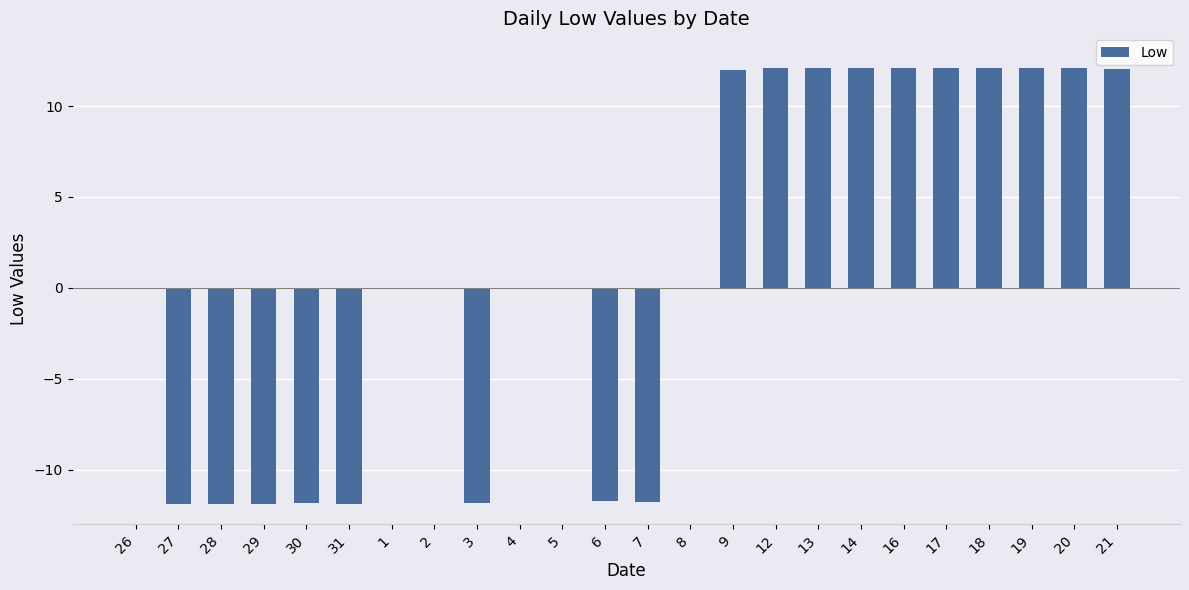

What is the maximum value shown in the chart?

12.1